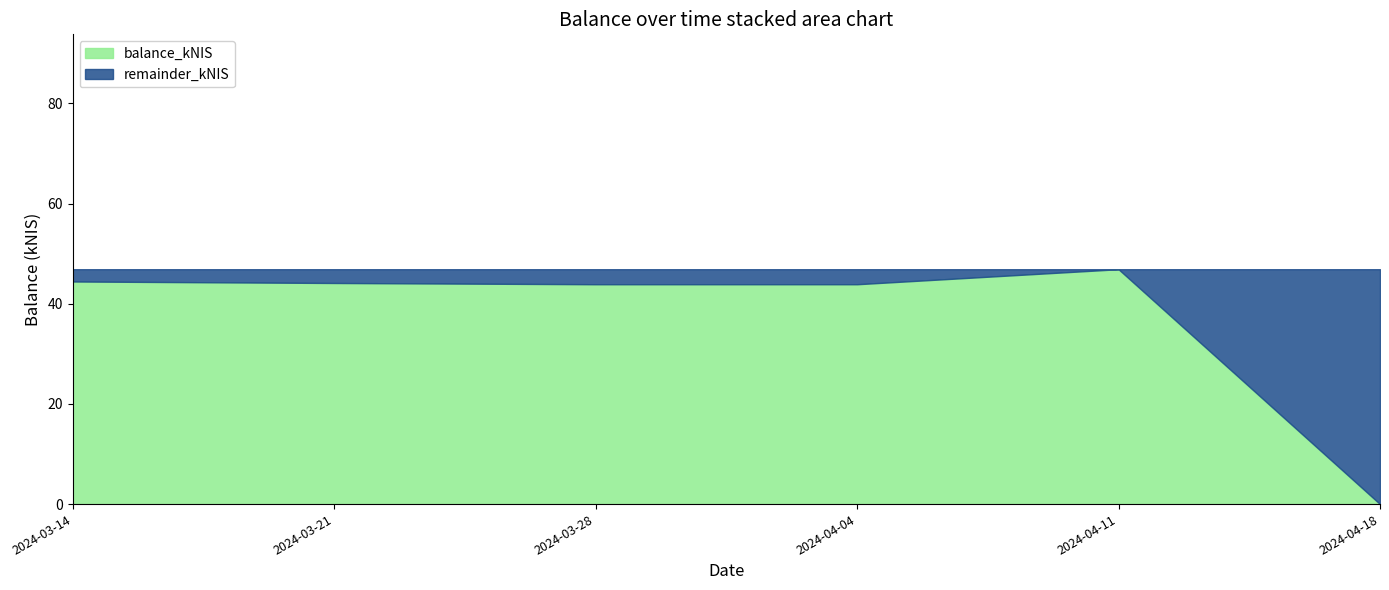

Reading left to right, transcribe all the data shown in this chart.

2024-03-14=44.4	2024-03-21=44.1	2024-03-28=43.9	2024-04-04=43.9	2024-04-11=46.9	2024-04-18=0.0